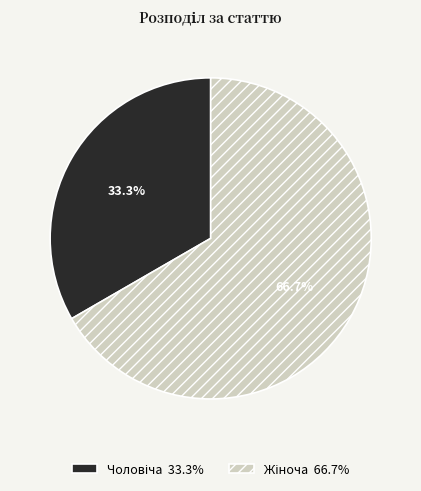

Does any single category account for the majority?

Yes